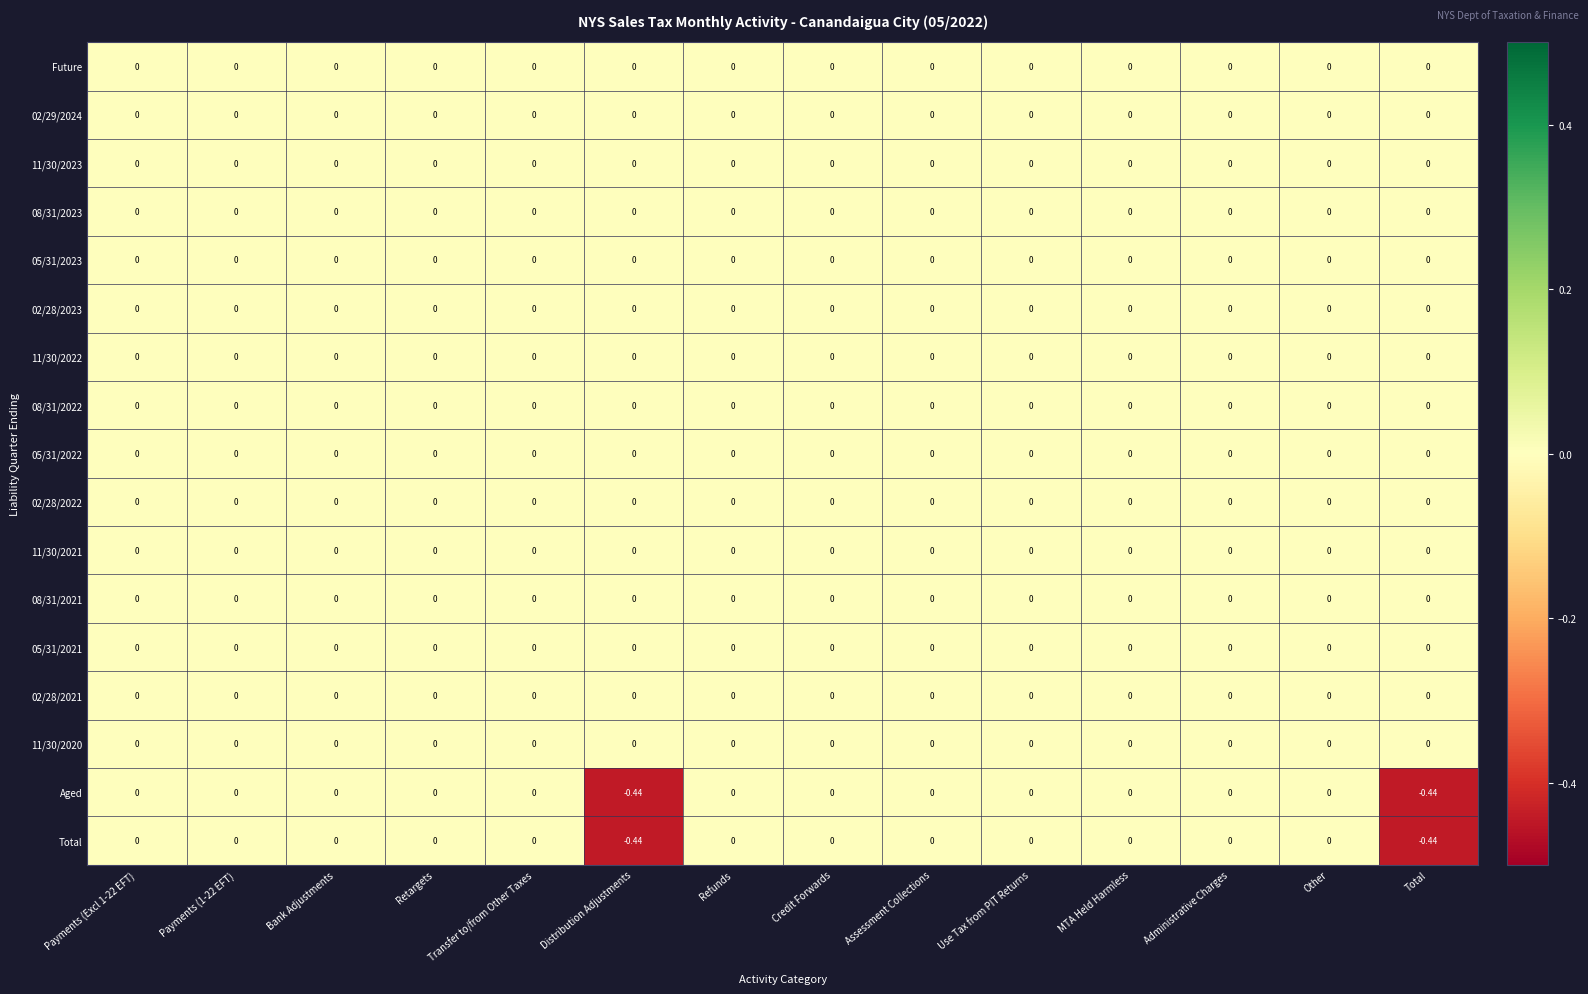

Count the number of categories in the chart.

14